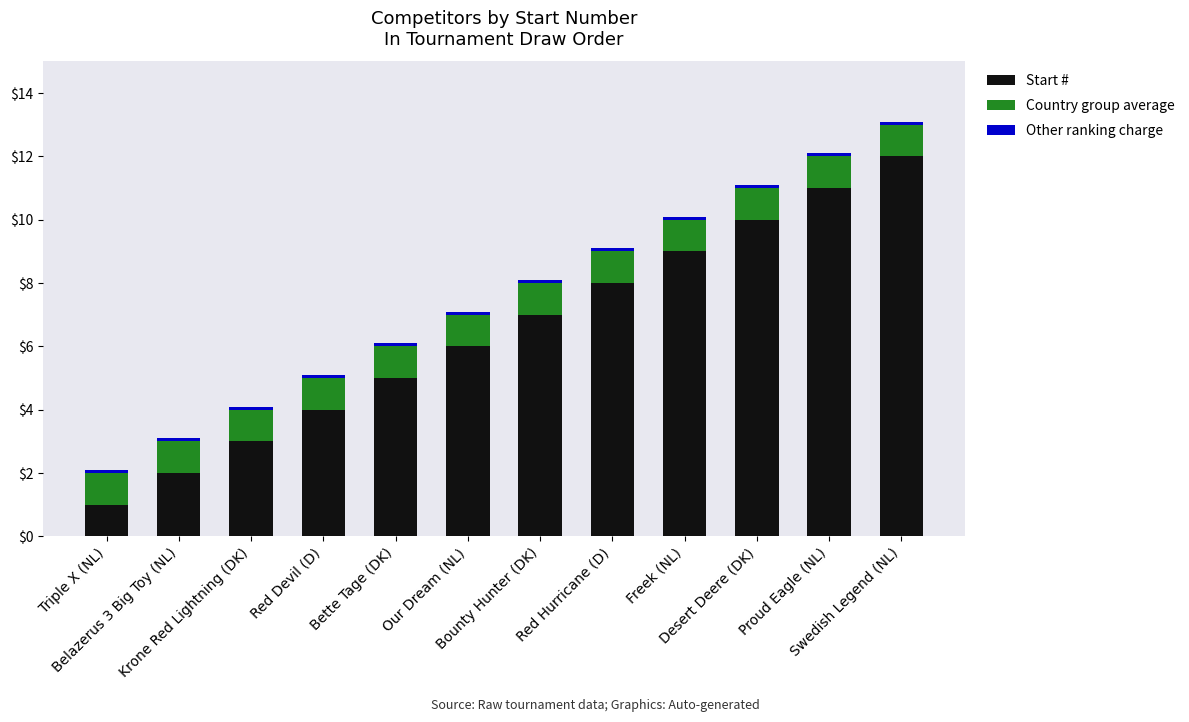

What is the lowest value of the Start # series?

1.0